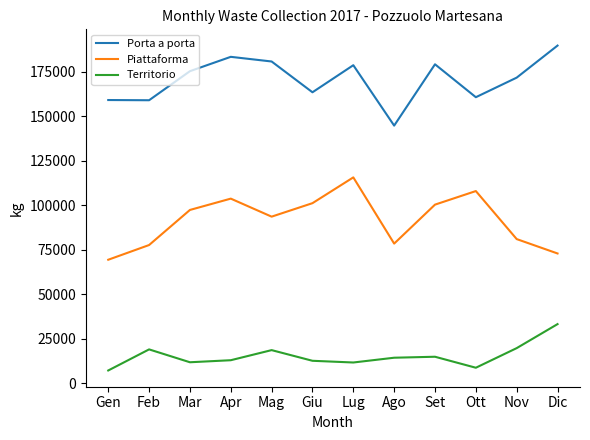

Is it true that Piattaforma equals 101162 at Giu?

True